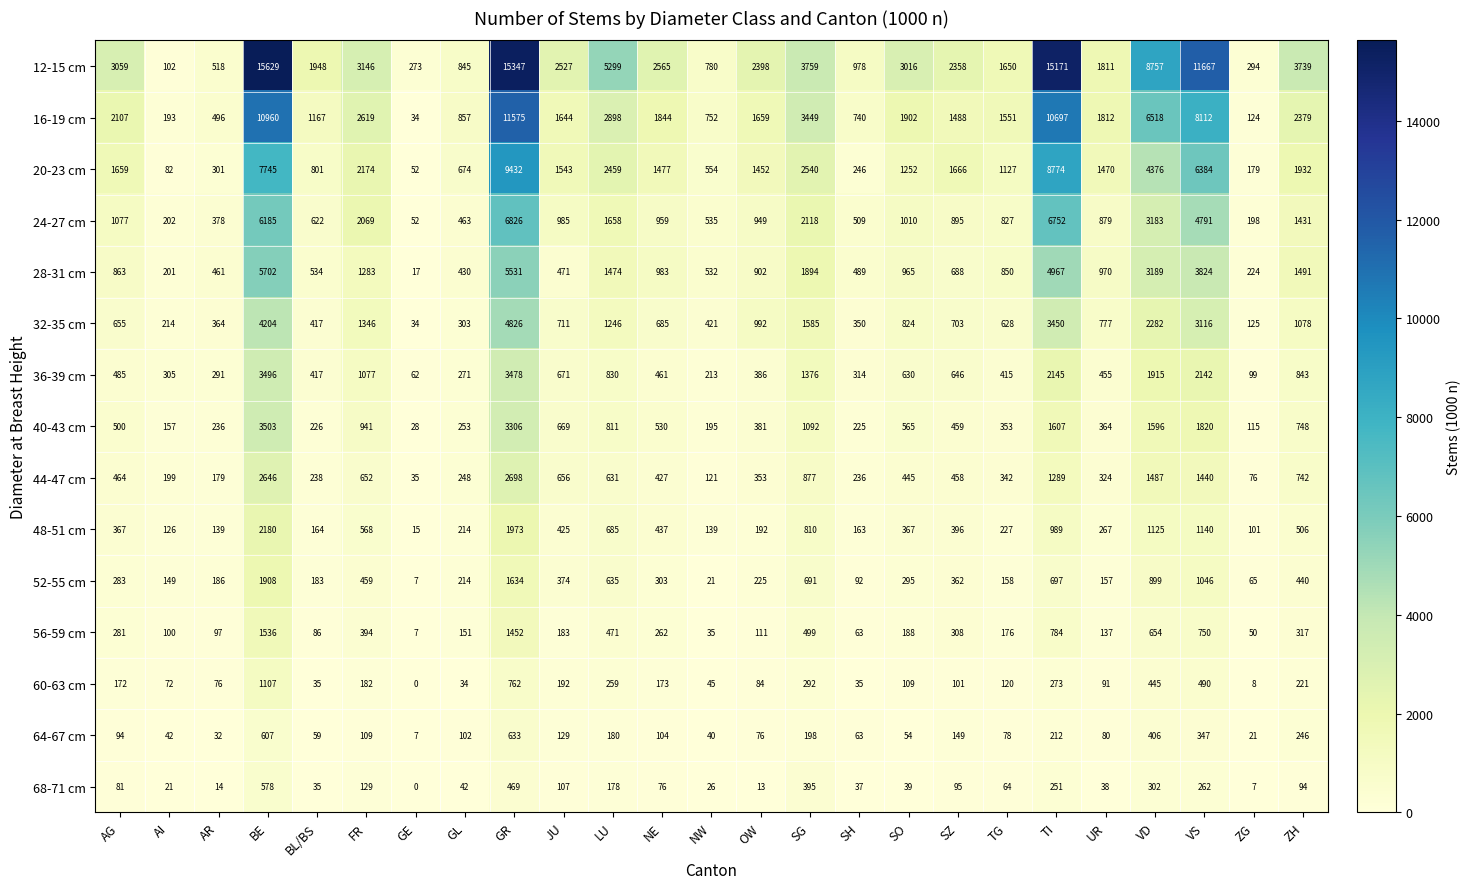

True or false: 60-63 cm has a value of 115 at AR.

False